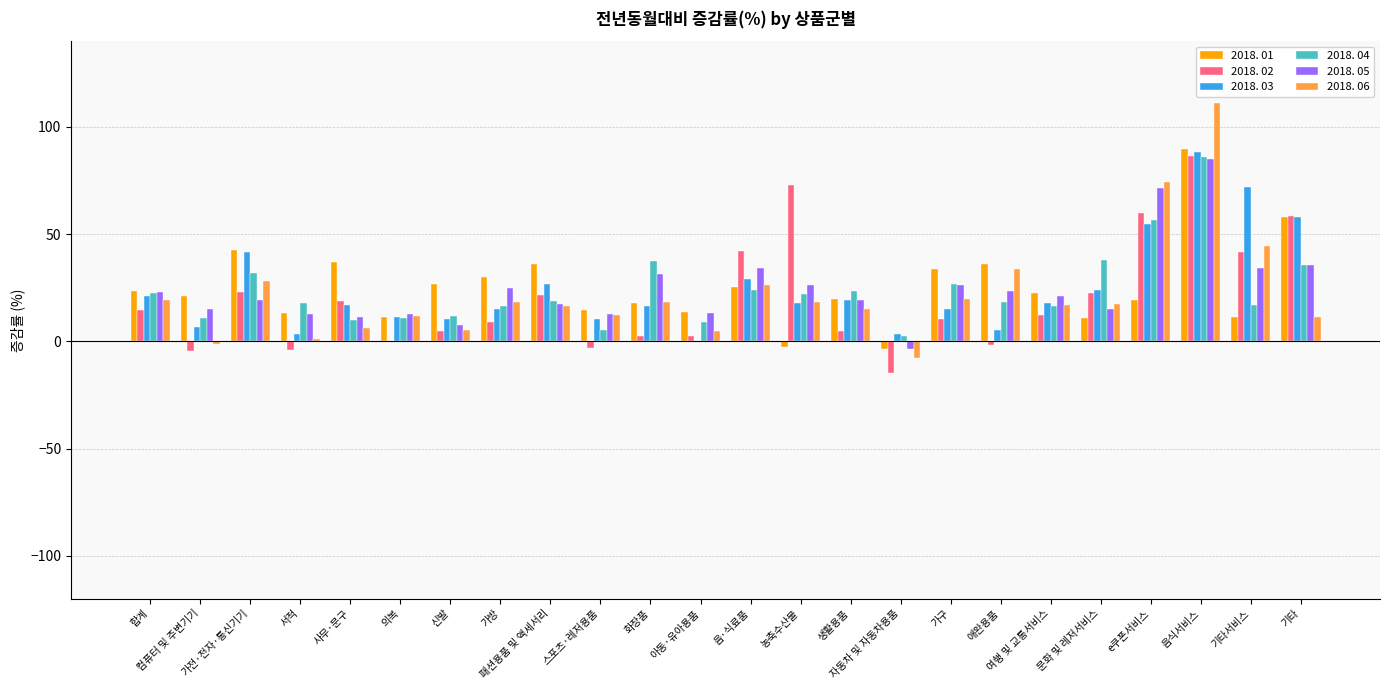

How many distinct data groups are displayed?

6